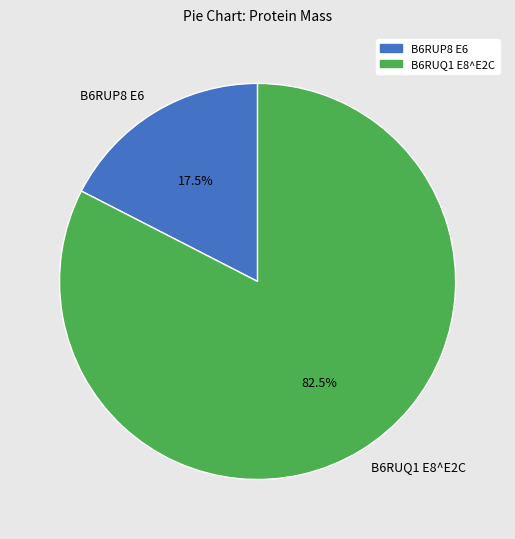

To the nearest percent, what is the combined percentage of B6RUQ1 E8^E2C and B6RUP8 E6?

100%